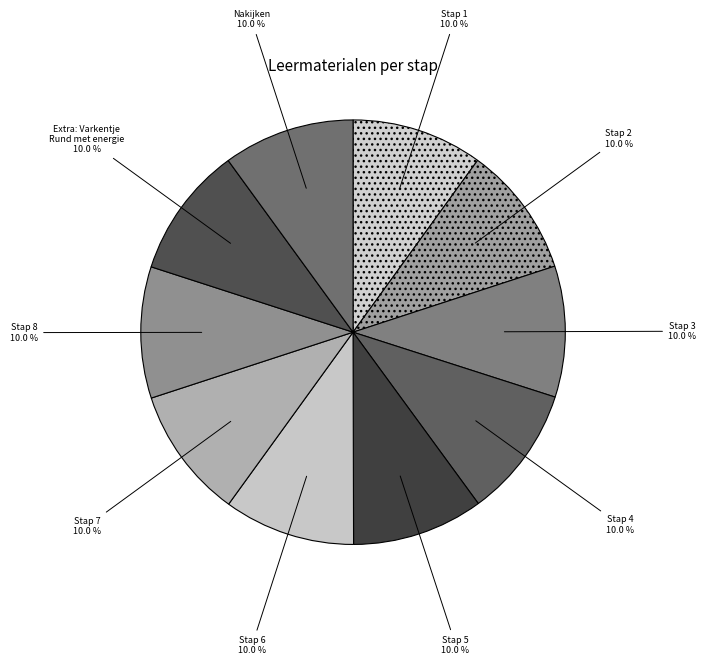

Does any single category account for the majority?

No